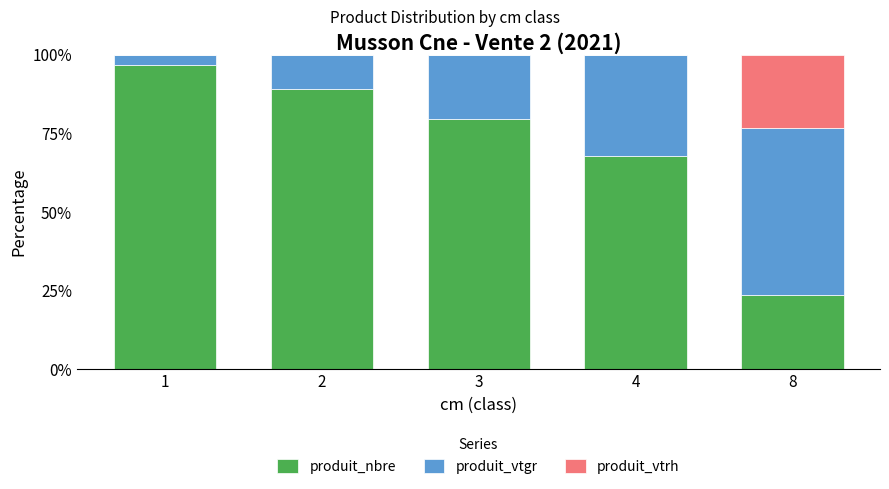

Reading left to right, transcribe the values for produit_nbre.

1=96.7	2=89.0	3=79.4	4=67.6	8=23.4